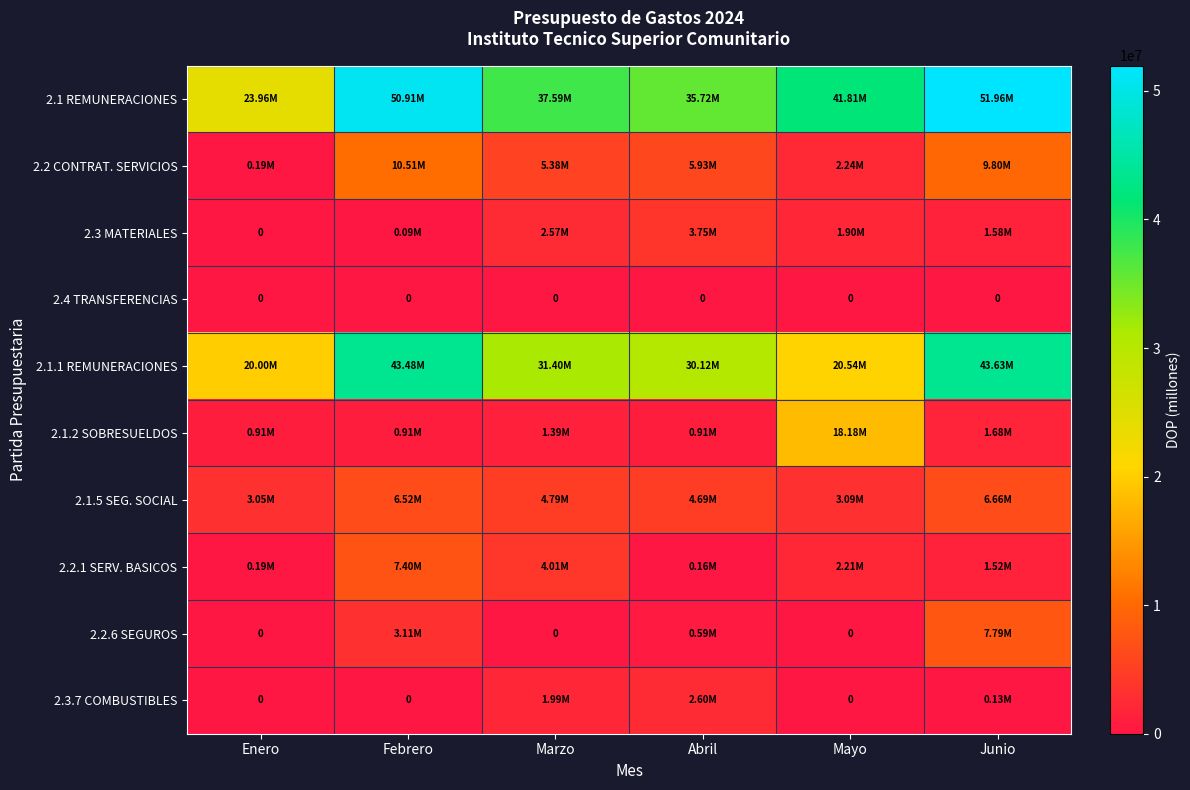

The 2.1.1 REMUNERACIONES series shows 30121527.1 at Abril. True or false?

True